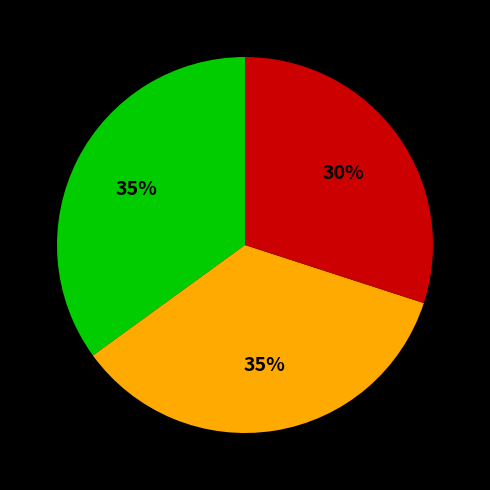

To the nearest percent, what is the difference between the largest and smallest slice percentages?

5%